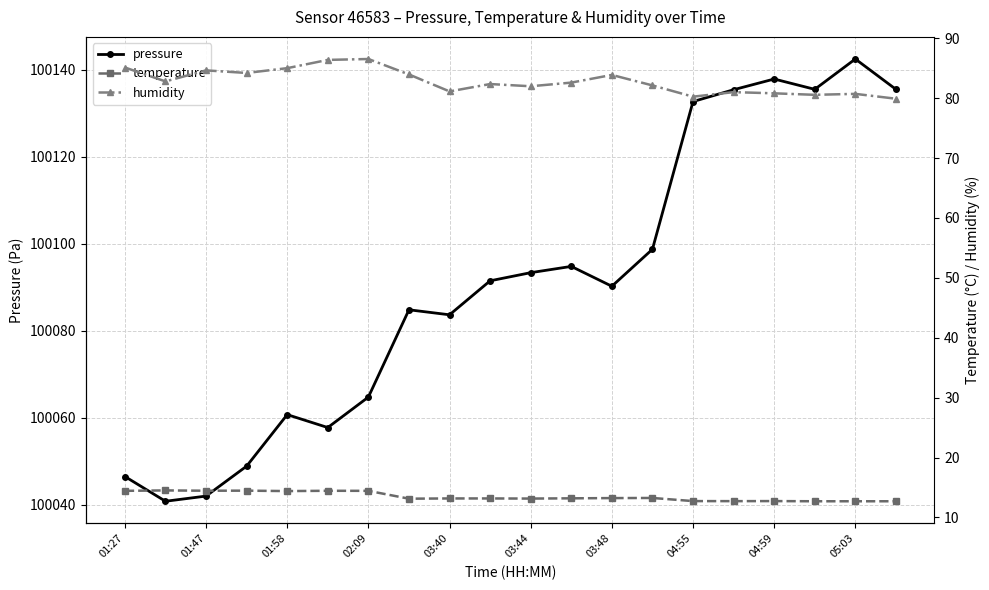

Count the number of data series in this chart.

3